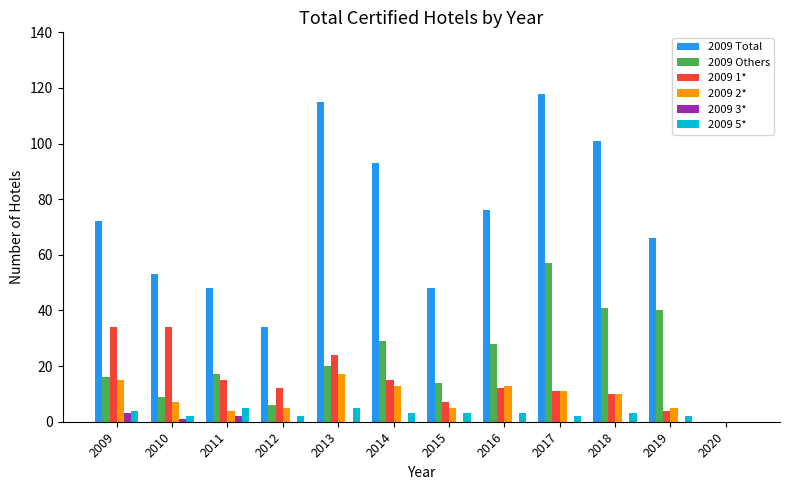

What is the sum of the 2009 Total values at 2015 and 2016?

124